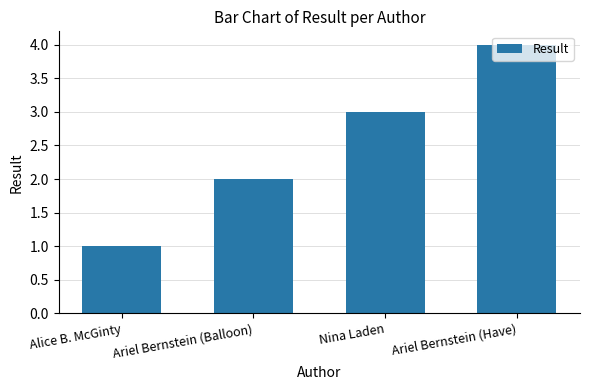

Rank the categories by value from highest to lowest.

Ariel Bernstein (Have), Nina Laden, Ariel Bernstein (Balloon), Alice B. McGinty